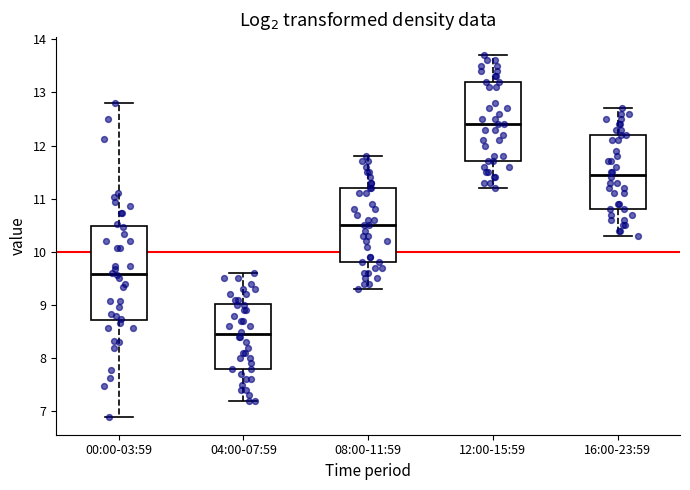

Comparing the boxes themselves (not the whiskers), which one is the tallest?

00:00-03:59